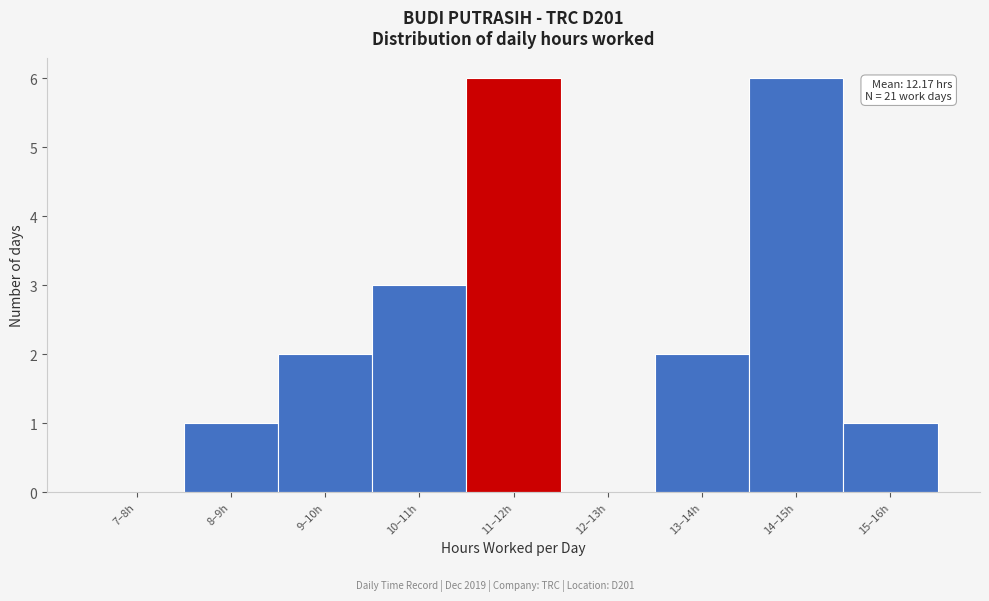

Reading left to right, extract all data points from this chart.

7–8h=0	8–9h=1	9–10h=2	10–11h=3	11–12h=6	12–13h=0	13–14h=2	14–15h=6	15–16h=1